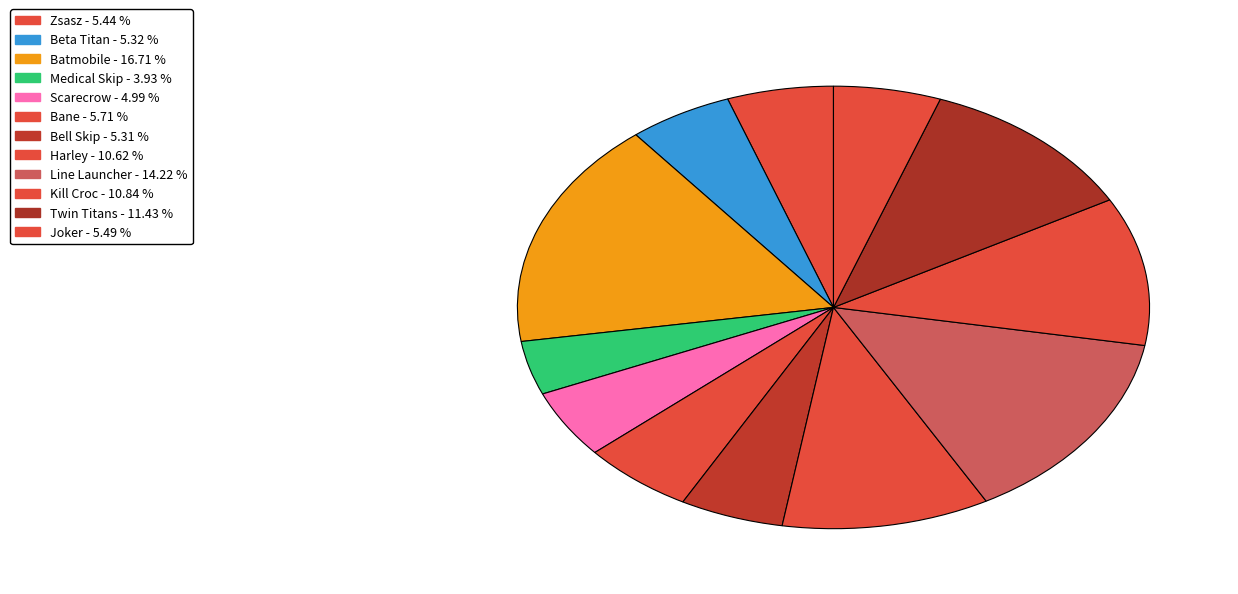

Count the number of slices in the pie.

12